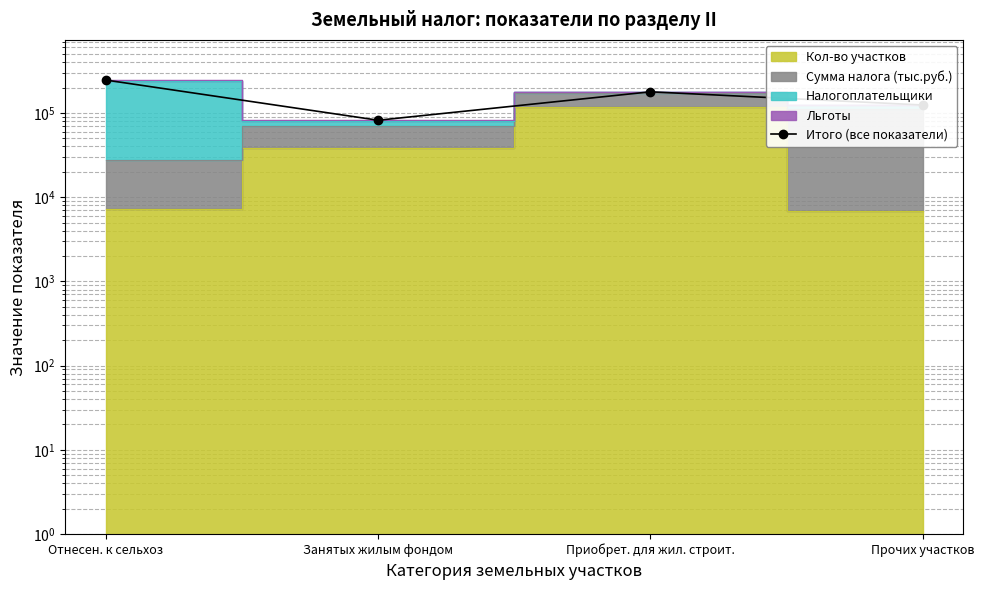

Which has a higher value, Отнесен. к сельхоз or Прочих участков?

Отнесен. к сельхоз